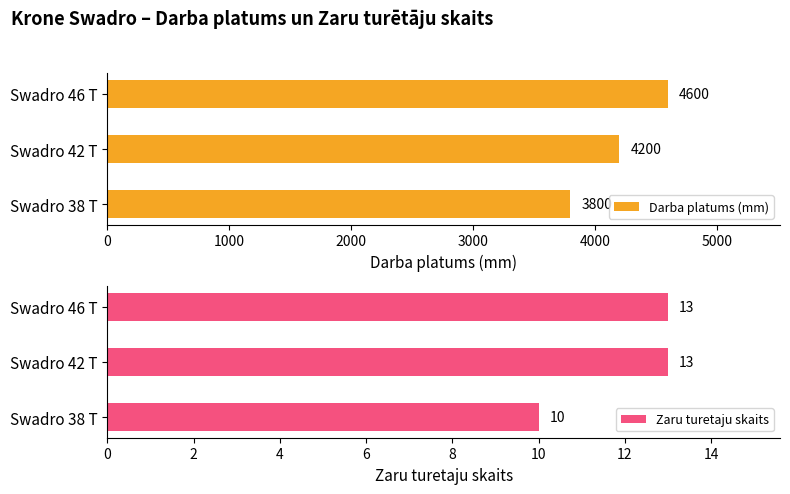

Rank the categories by Darba platums (mm) value from lowest to highest.

Swadro 38 T, Swadro 42 T, Swadro 46 T